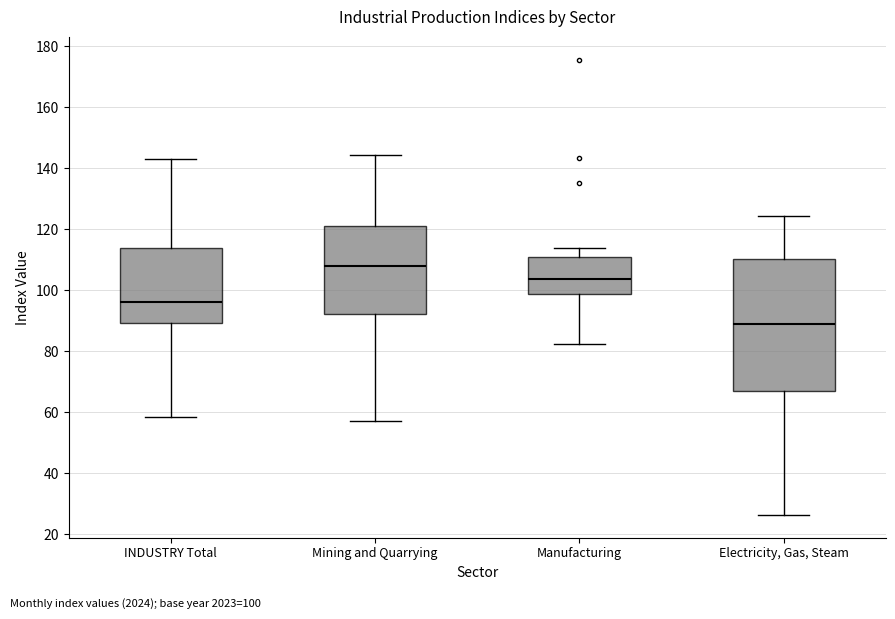

Which box is the tallest, from its lower edge to its upper edge?

Electricity, Gas, Steam